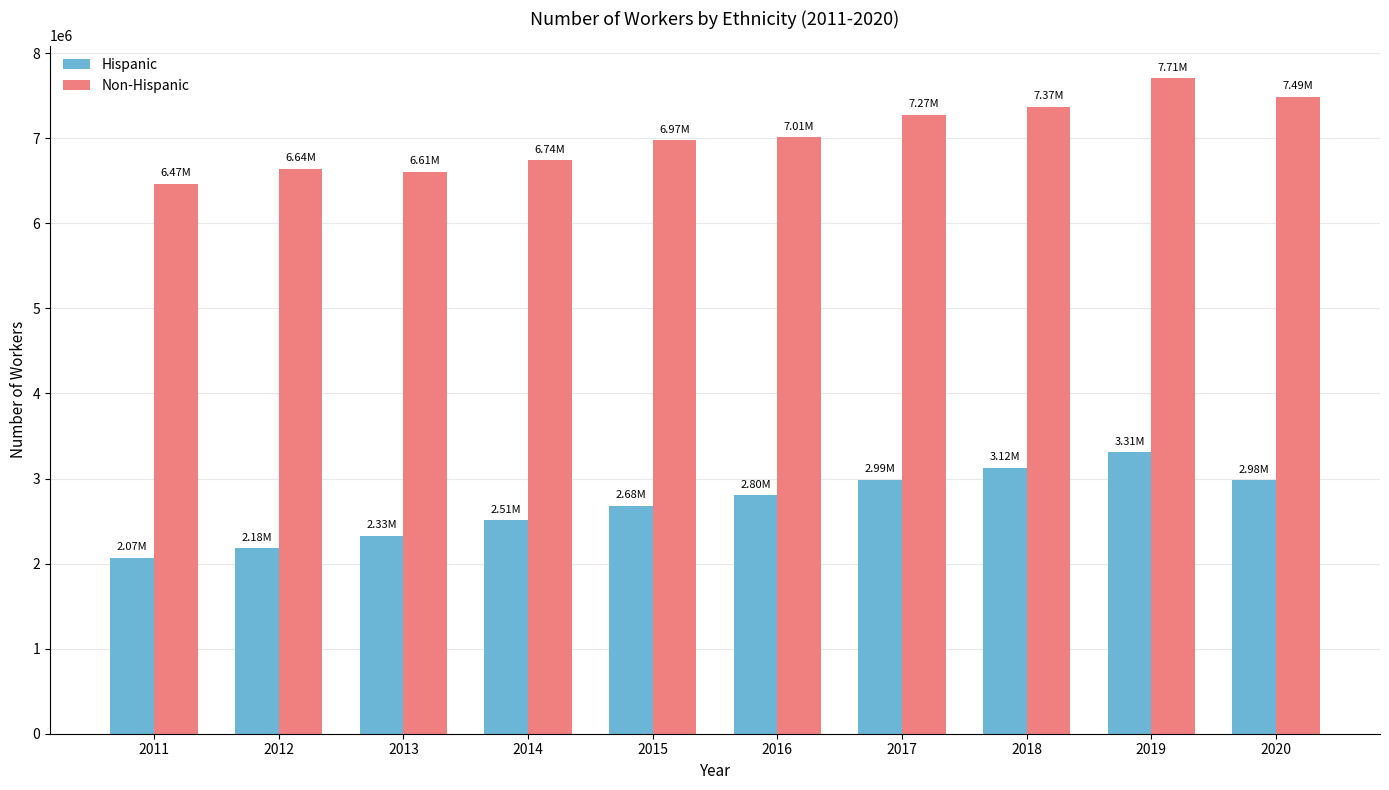

What is the spread (max minus min) of values at 2019?

4394700